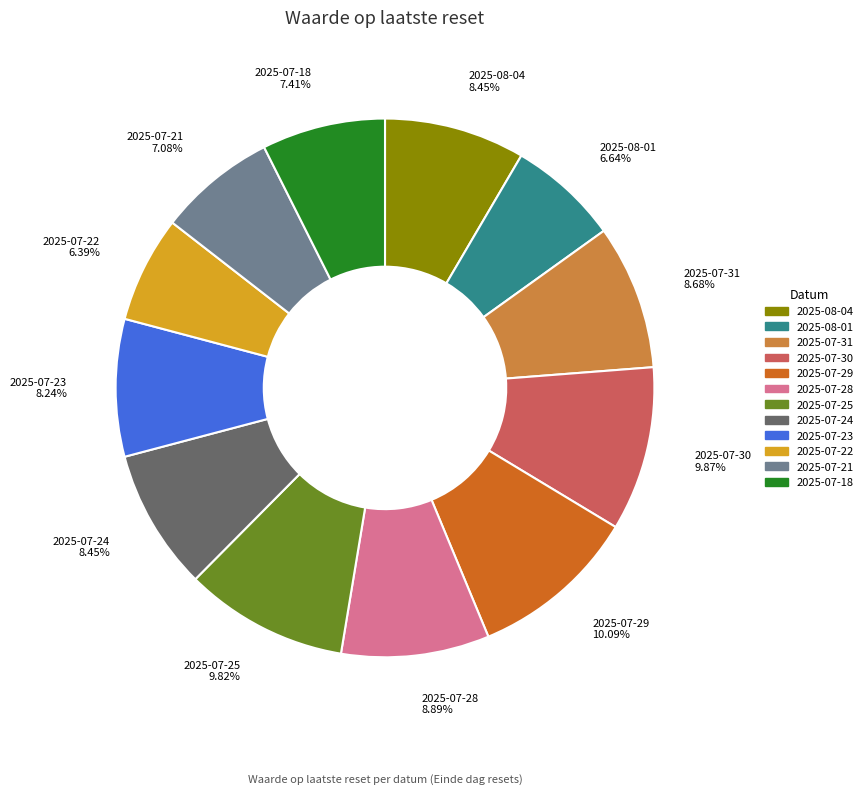

What percentage is NOT represented by 2025-08-01?

93.4%